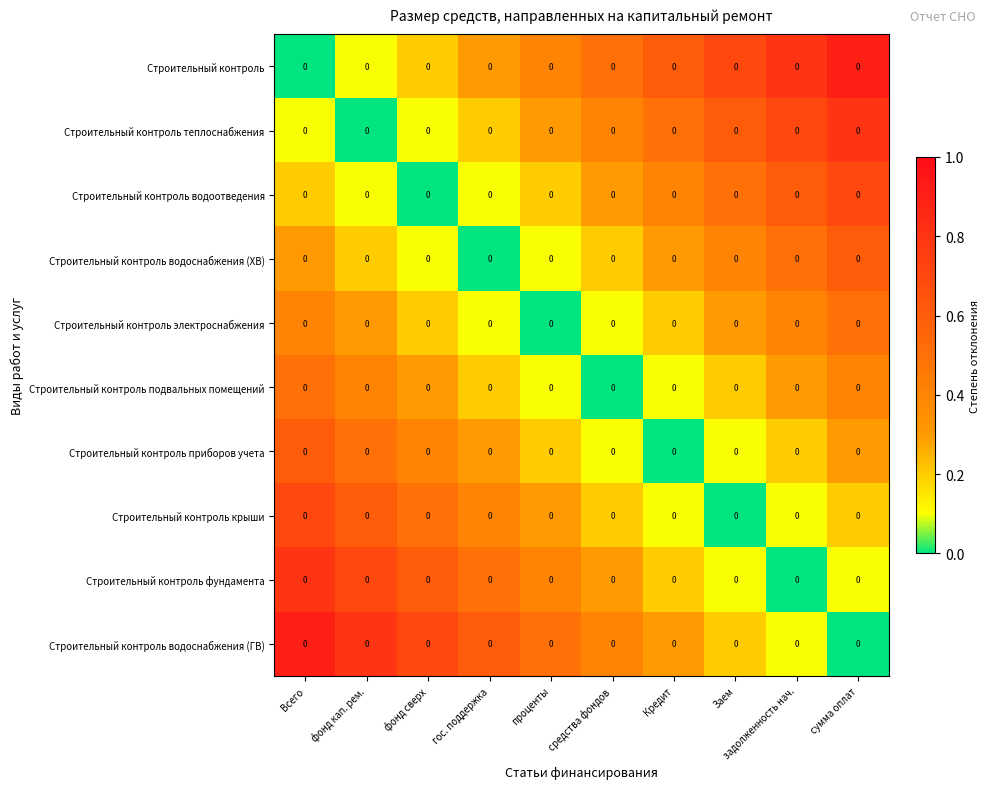

Which label corresponds to the smallest value in the chart?

Всего